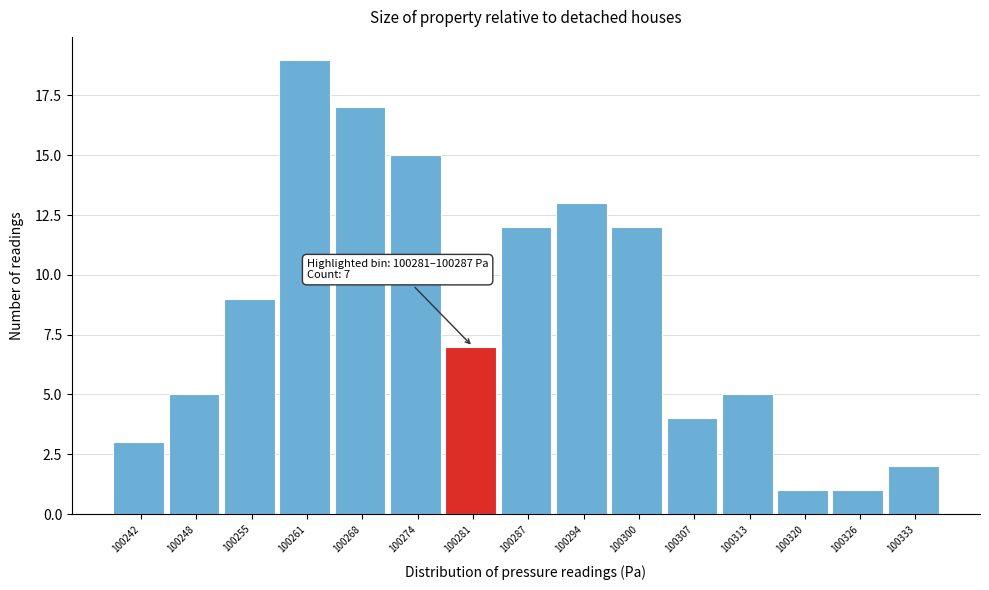

Reading left to right, transcribe all the data shown in this chart.

3	5	9	19	17	15	7	12	13	12	4	5	1	1	2